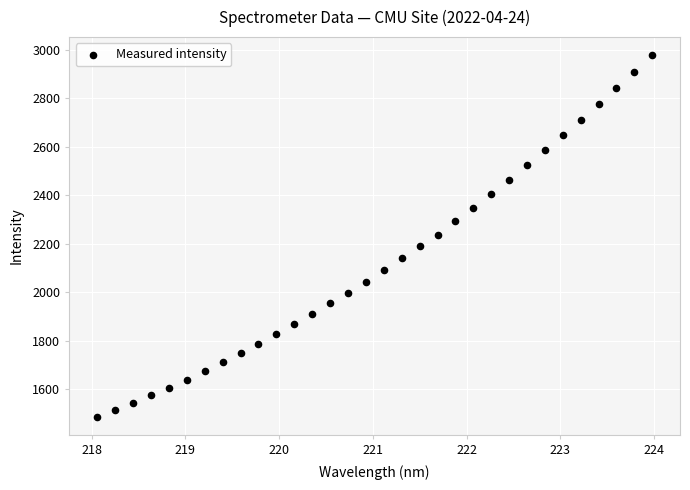

What is the range of X values (max minus min)?

5.9